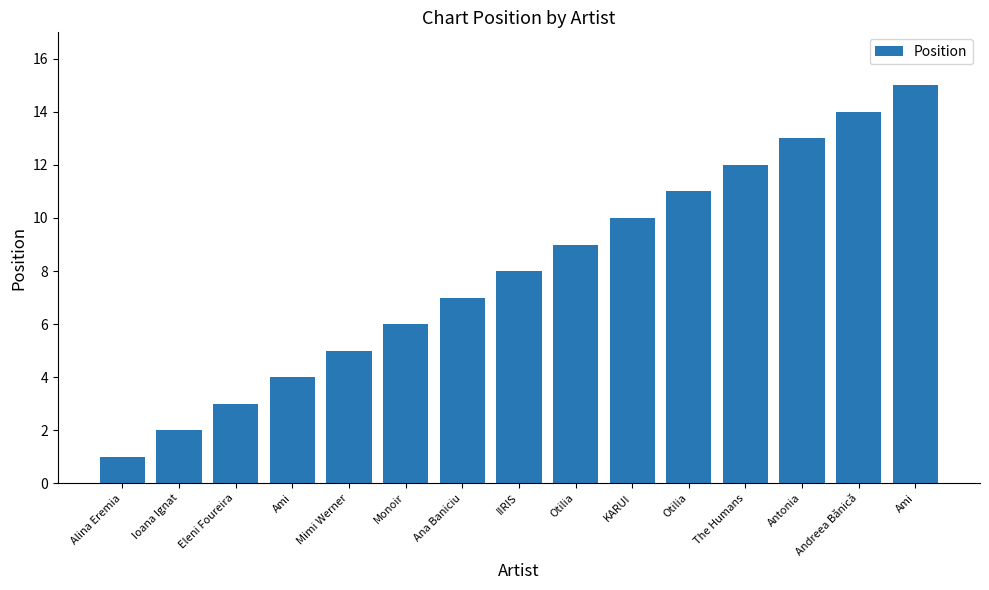

What is the change in value from Mimi Werner to KARUI?

+5